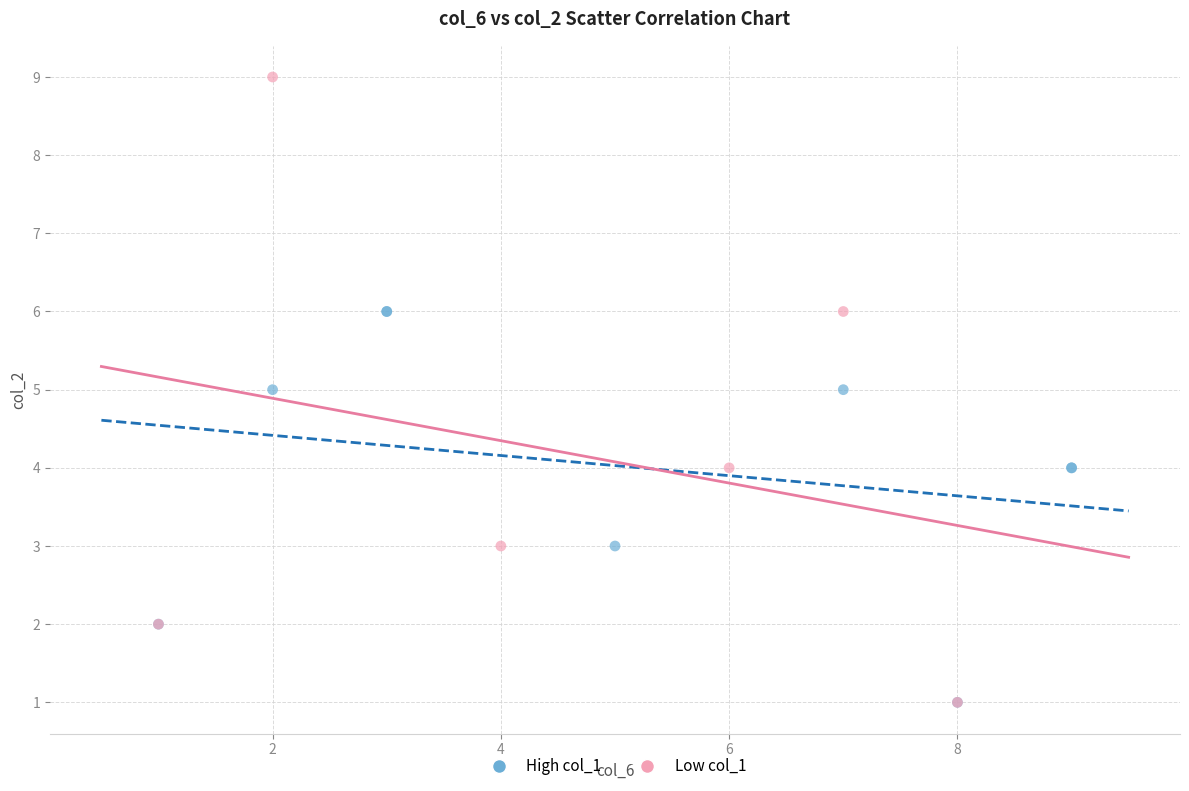

Which series reaches the maximum Y coordinate?

Low col_1